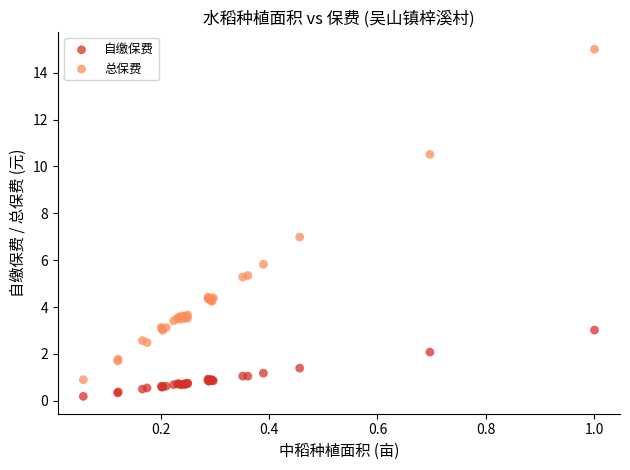

Which series reaches the minimum Y coordinate?

自缴保费